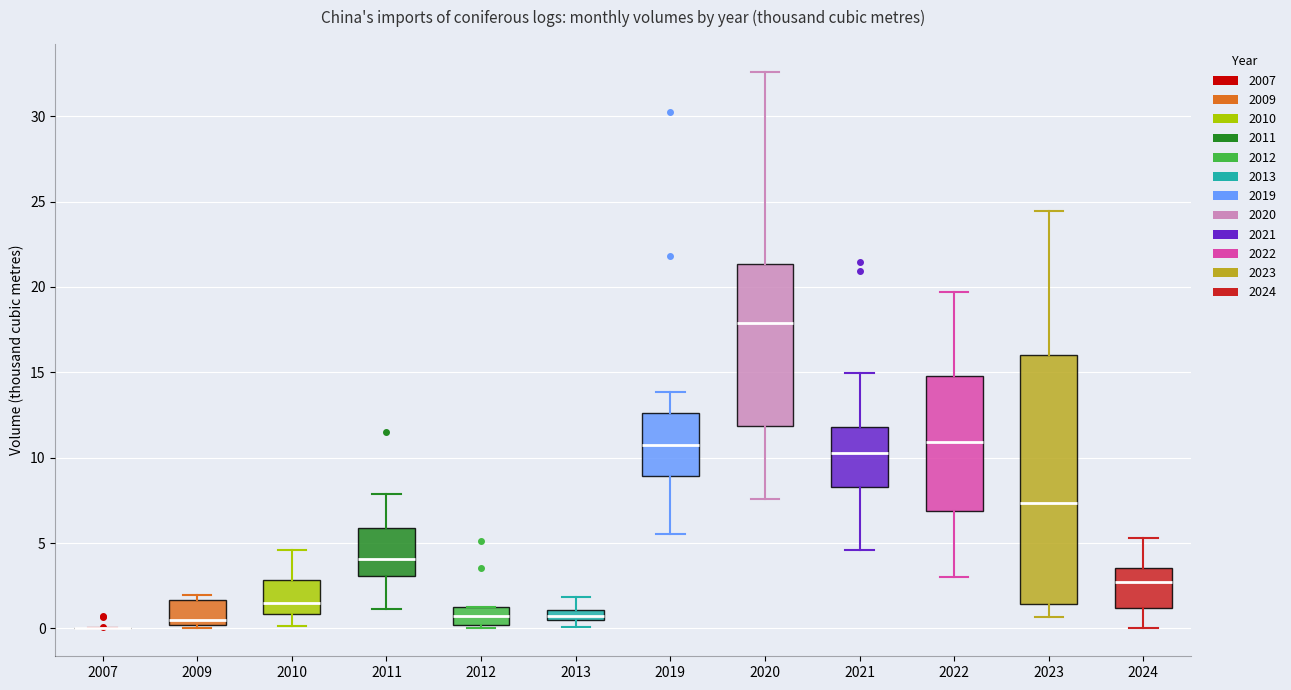

Comparing the boxes themselves (not the whiskers), which one is the tallest?

2023